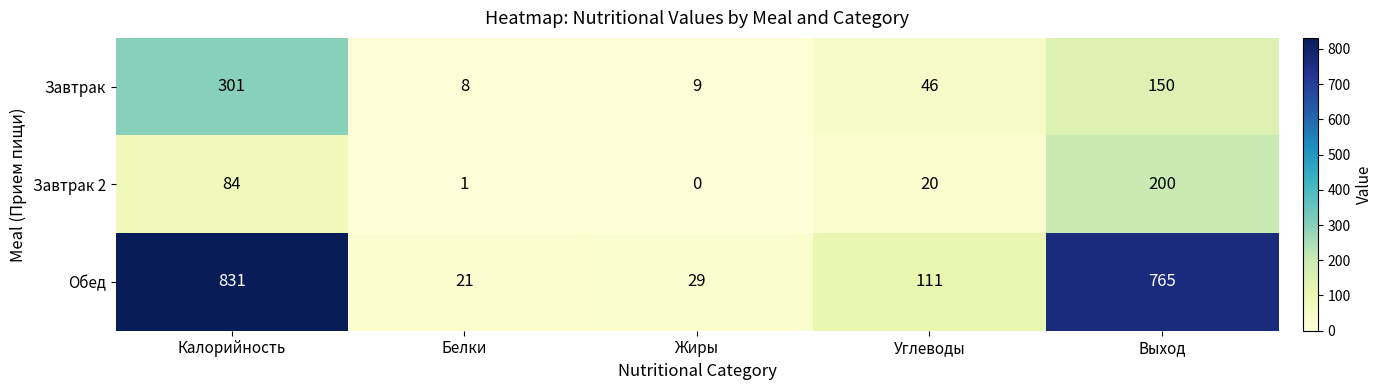

What is the difference between the highest and lowest values at Жиры?

29